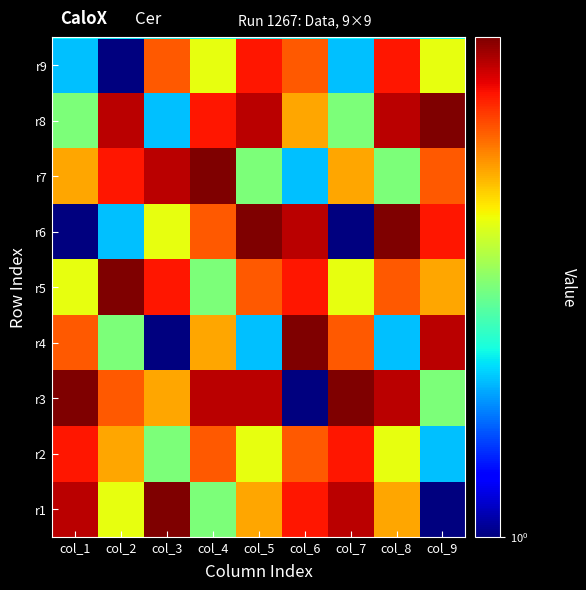

Between col_8 and col_4, which is larger?

col_8